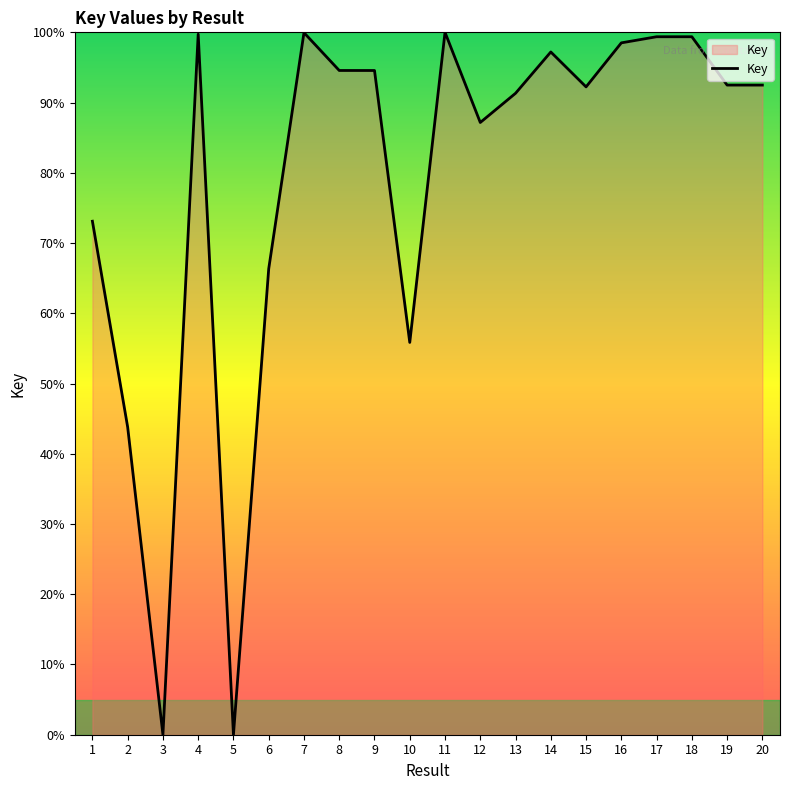

How many lines are shown in the chart?

1